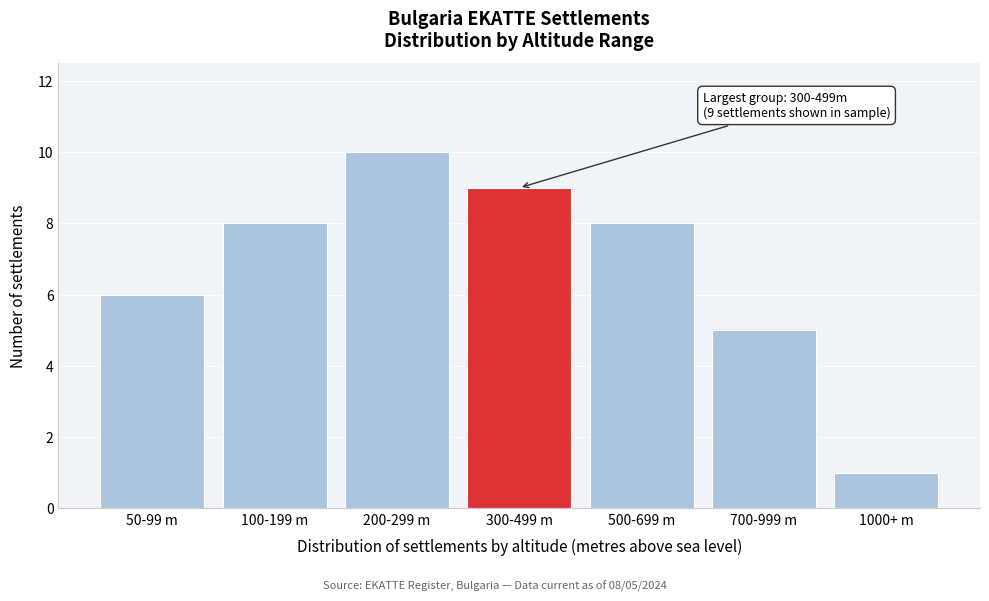

Reading left to right, what are all the values shown in this chart?

6	8	10	9	8	5	1